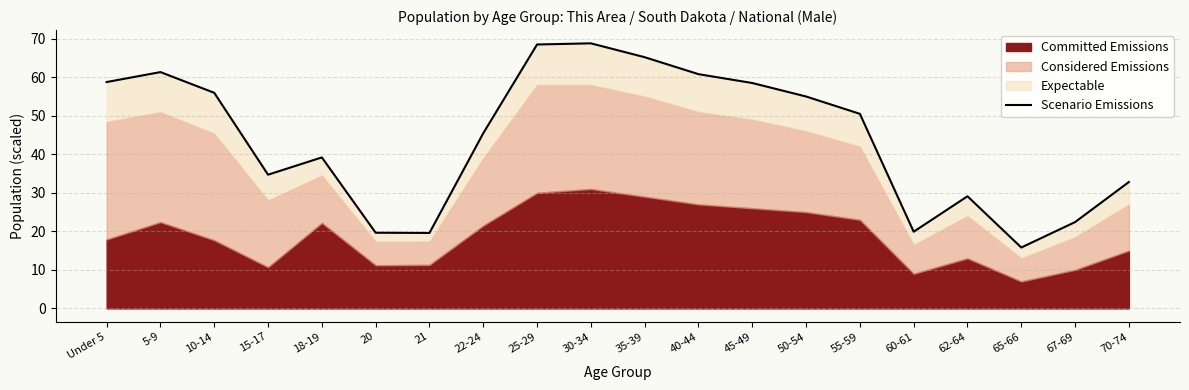

Reading left to right, list all the values displayed in this chart.

58.8	61.3	56.0	34.7	39.2	19.6	19.6	45.5	68.5	68.8	65.2	60.8	58.5	55.0	50.5	19.9	29.1	15.8	22.4	32.8